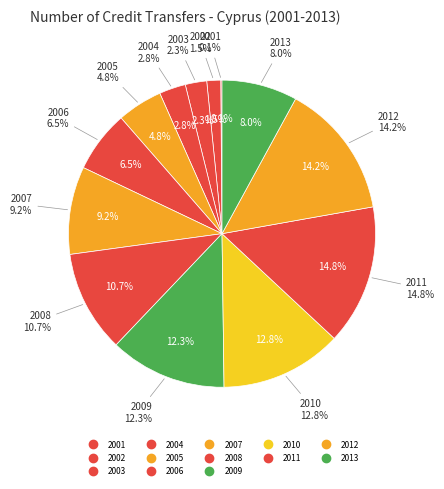

Which category has the biggest portion of the pie?

2011